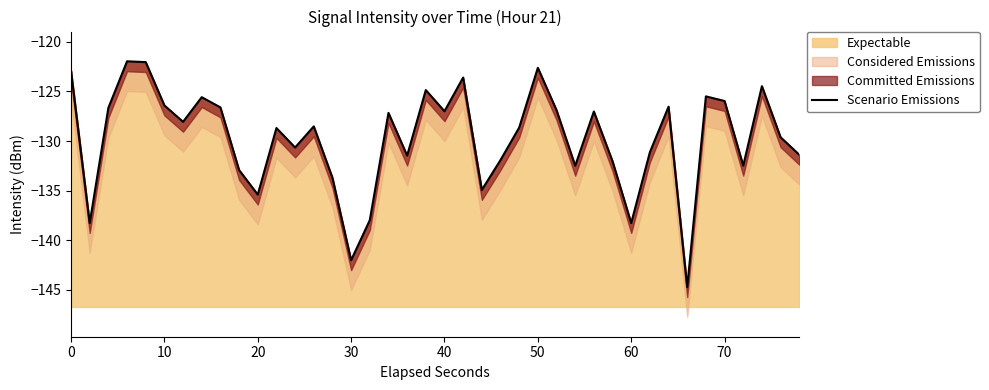

What is the minimum value for Expectable?

-144.7